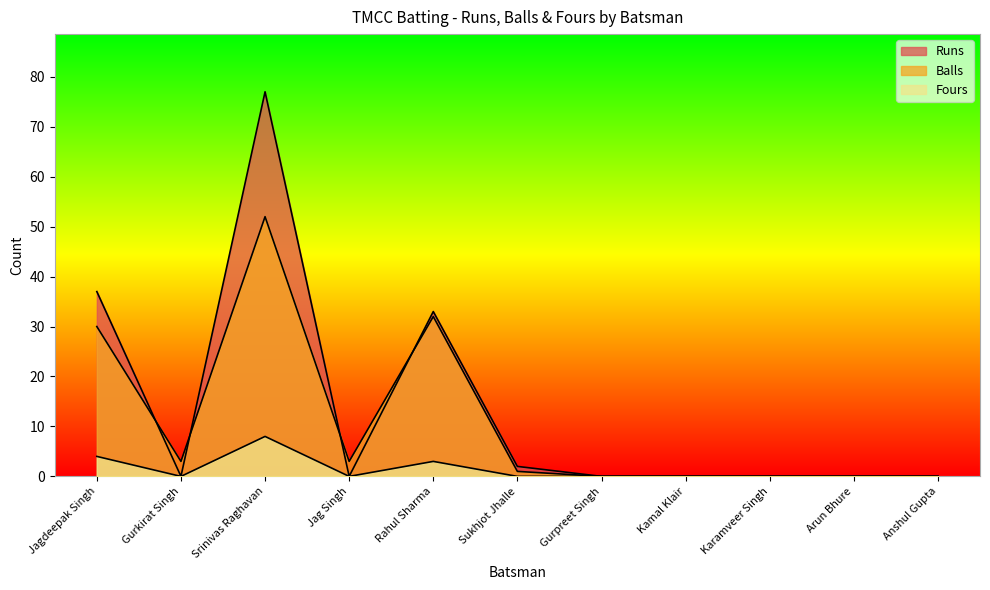

How many lines are shown in the chart?

3